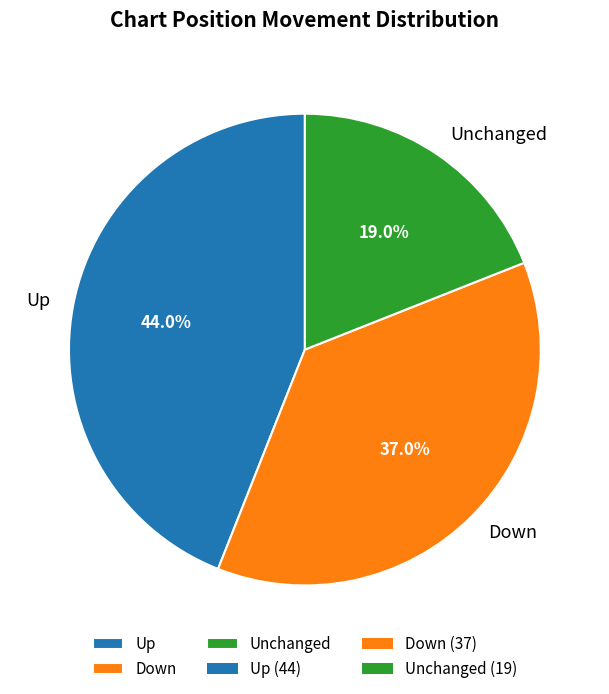

Which slice is the largest?

Up